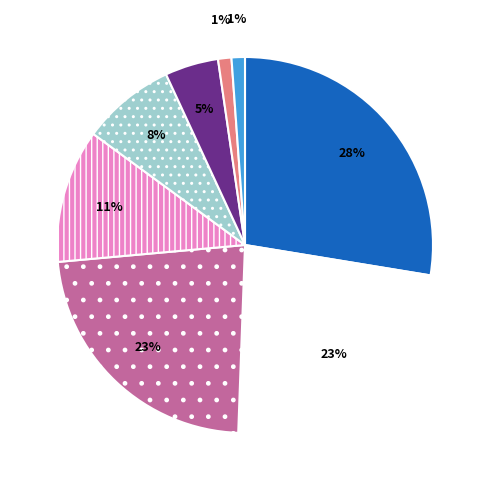

Is there any slice that represents more than half of the pie?

No